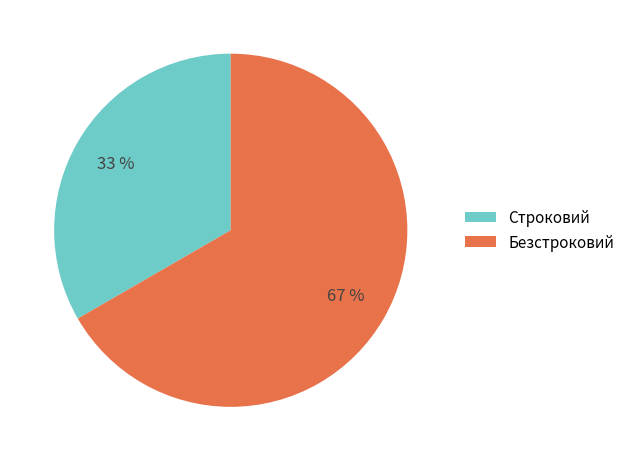

Is Строковий the majority of the pie?

No